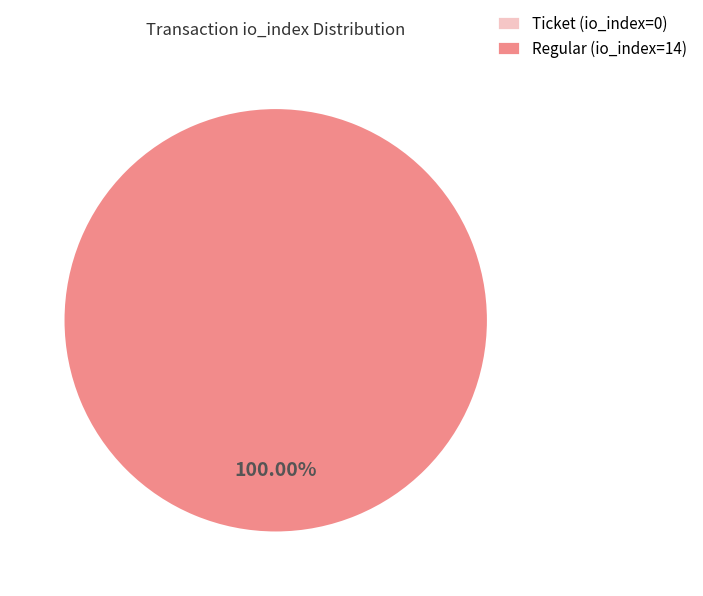

To the nearest percent, what is the combined percentage of Regular (io_index=14) and Ticket (io_index=0)?

100%